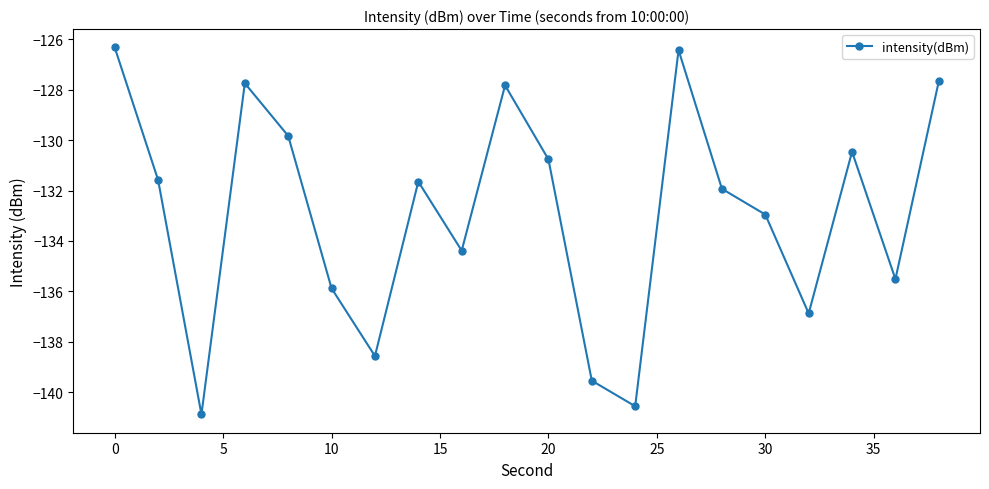

Count the number of values greater than -131.

8